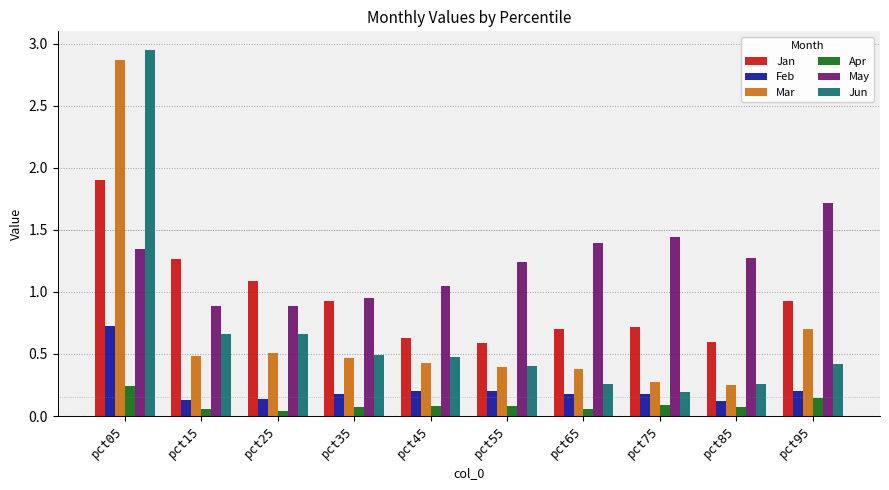

How many groups of bars are there?

10